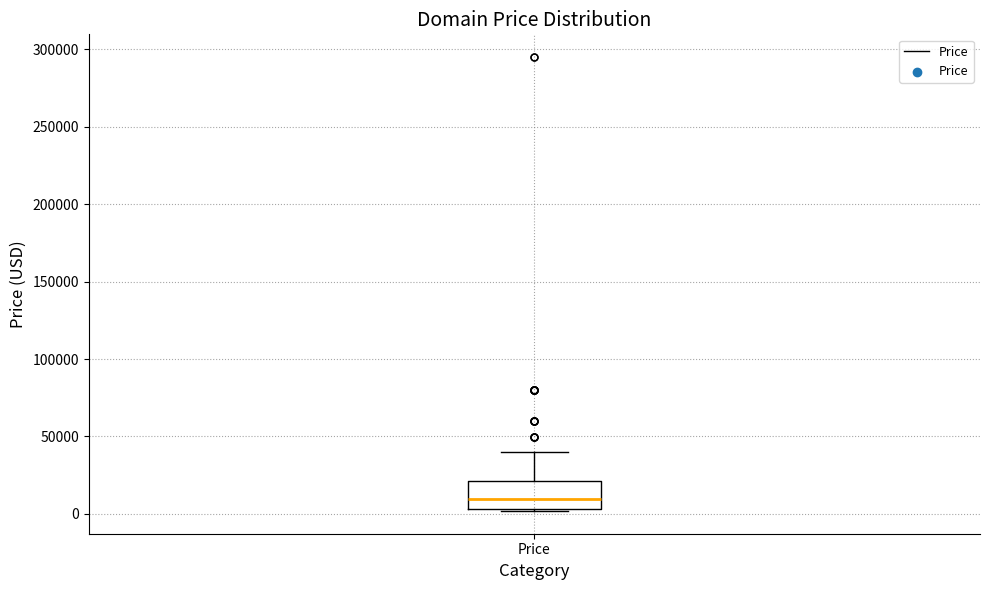

Transcribe this box plot: give where the median line is, the range the box spans, and where the two whiskers end, as read against the y-axis. The values are not printed on the chart, so give them approximately, as read against the axis.

median 10000, box 5000 to 20000, whiskers 0 to 40000